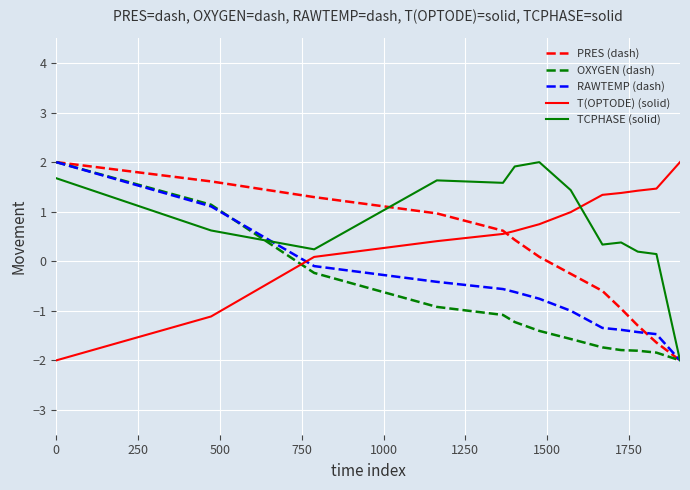

How many values in T(OPTODE) (solid) are below zero?

2